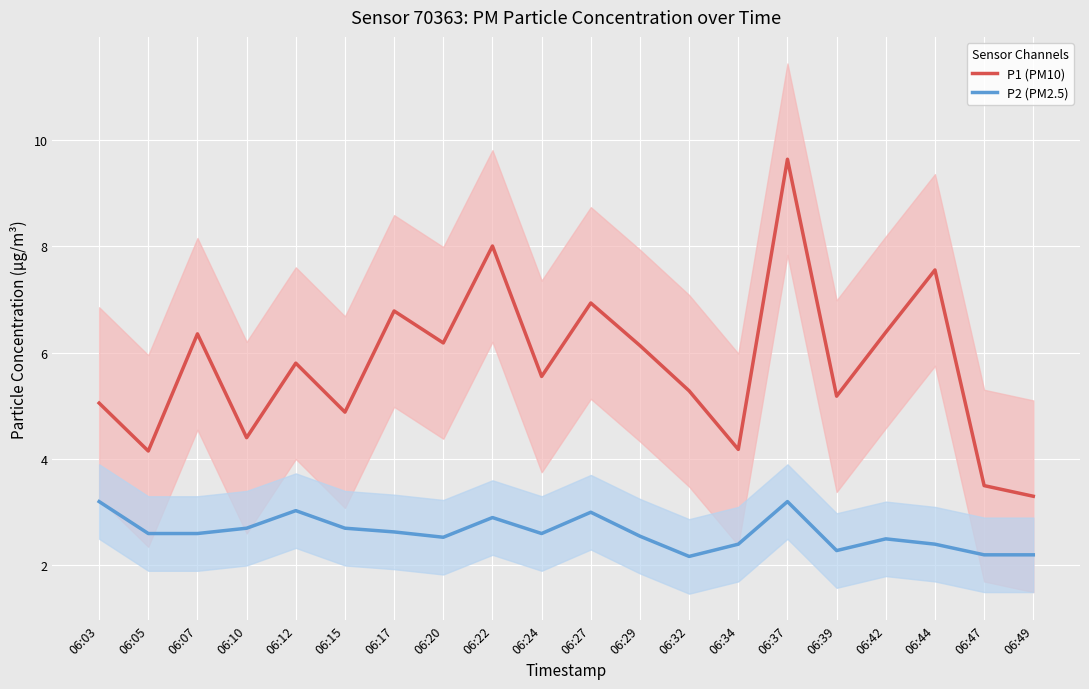

What is the minimum value shown in the chart?

2.2